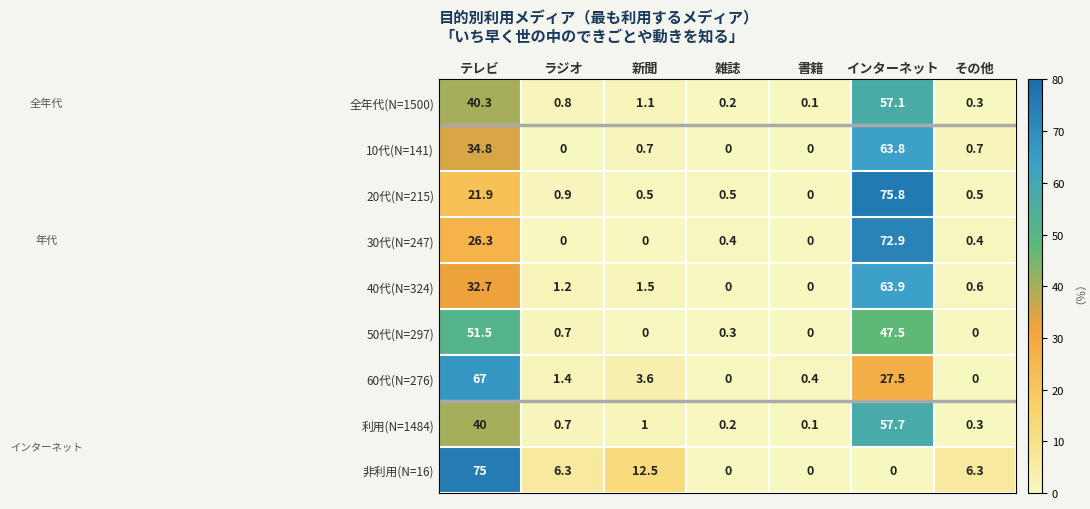

Which series has the largest range (max minus min)?

20代(N=215)